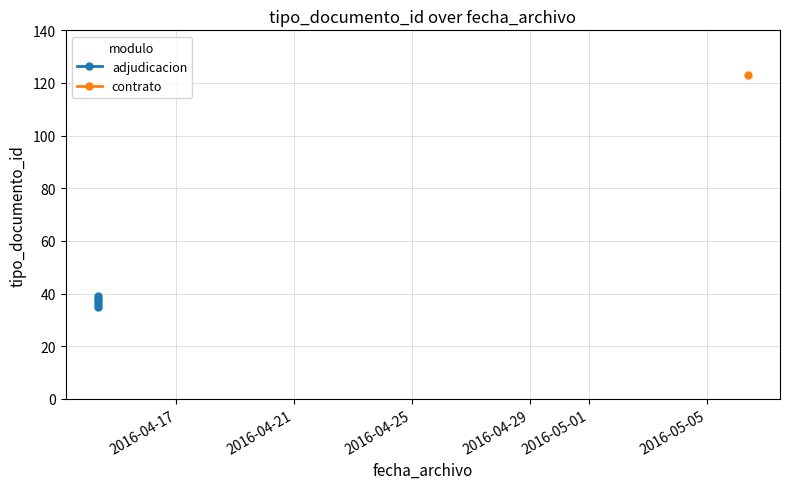

How many data points are above 37?

2